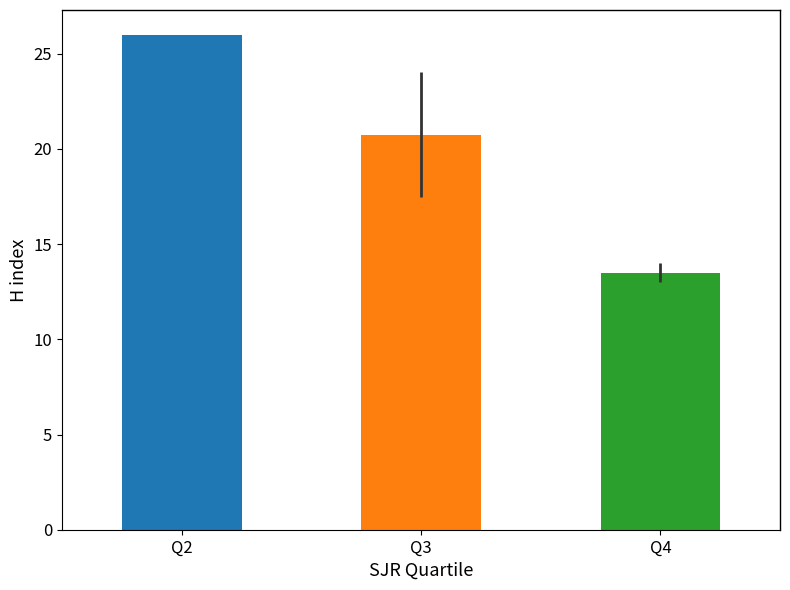

Is it true that the value at Q2 is 26.0?

True